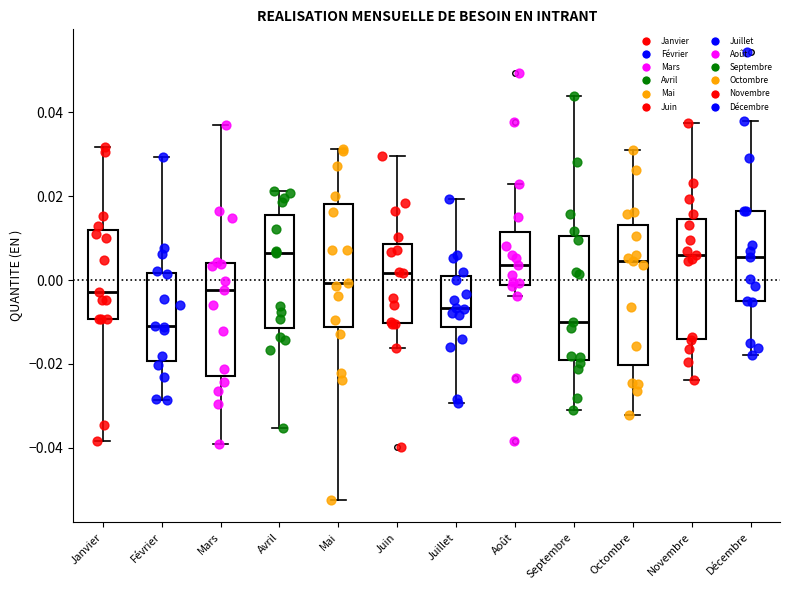

Reading left to right, transcribe this box plot: for each box, give where its median line is, the range the box spans, and where its two whiskers end, as read against the y-axis. The values are not printed on the chart, so give them approximately, as read against the axis.

Janvier: median -0.002, box -0.010 to 0.012, whiskers -0.038 to 0.032
Février: median -0.010, box -0.020 to 0.002, whiskers -0.028 to 0.030
Mars: median -0.002, box -0.022 to 0.004, whiskers -0.040 to 0.038
Avril: median 0.006, box -0.012 to 0.016, whiskers -0.036 to 0.022
Mai: median 0.000, box -0.012 to 0.018, whiskers -0.052 to 0.032
Juin: median 0.002, box -0.010 to 0.008, whiskers -0.016 to 0.030
Juillet: median -0.006, box -0.012 to 0.002, whiskers -0.030 to 0.020
Août: median 0.004, box -0.002 to 0.012, whiskers -0.004 to 0.022
Septembre: median -0.010, box -0.020 to 0.010, whiskers -0.032 to 0.044
Octombre: median 0.004, box -0.020 to 0.014, whiskers -0.032 to 0.030
Novembre: median 0.006, box -0.014 to 0.014, whiskers -0.024 to 0.038
Décembre: median 0.006, box -0.006 to 0.016, whiskers -0.018 to 0.038